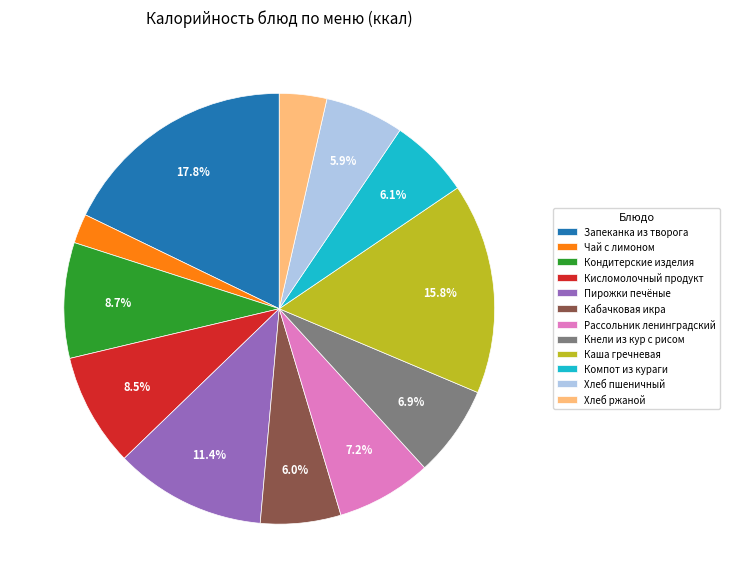

To the nearest percent, what is the difference between the largest and smallest slice percentages?

16%